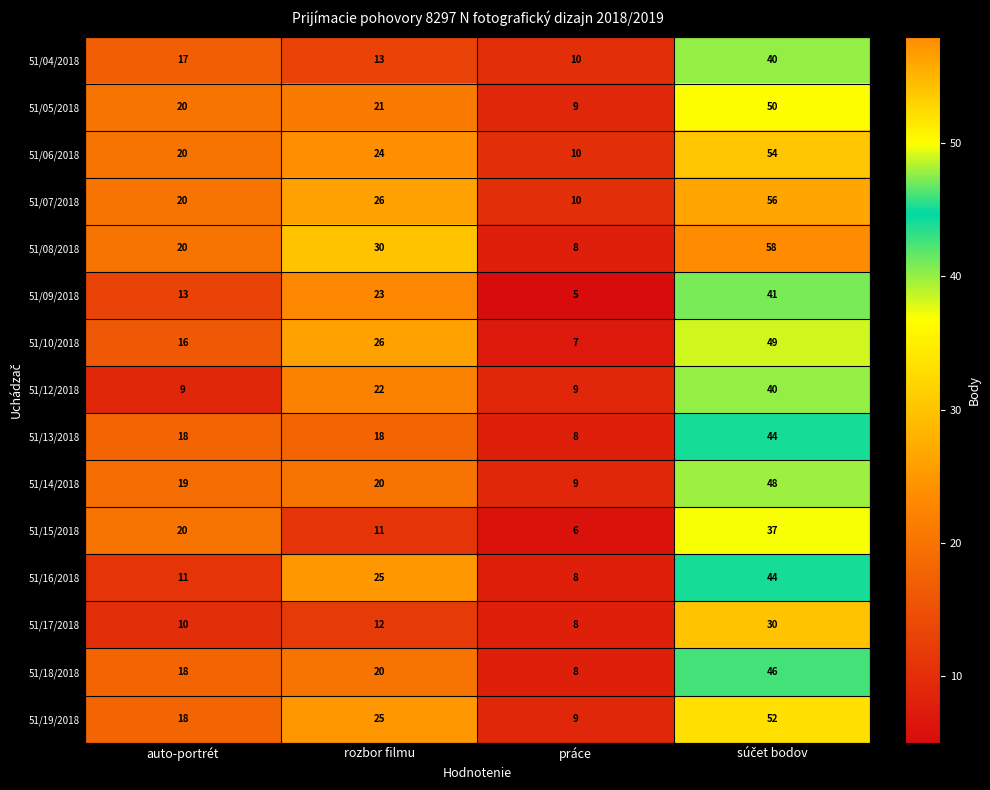

At how many categories does at least one series exceed 8?

4